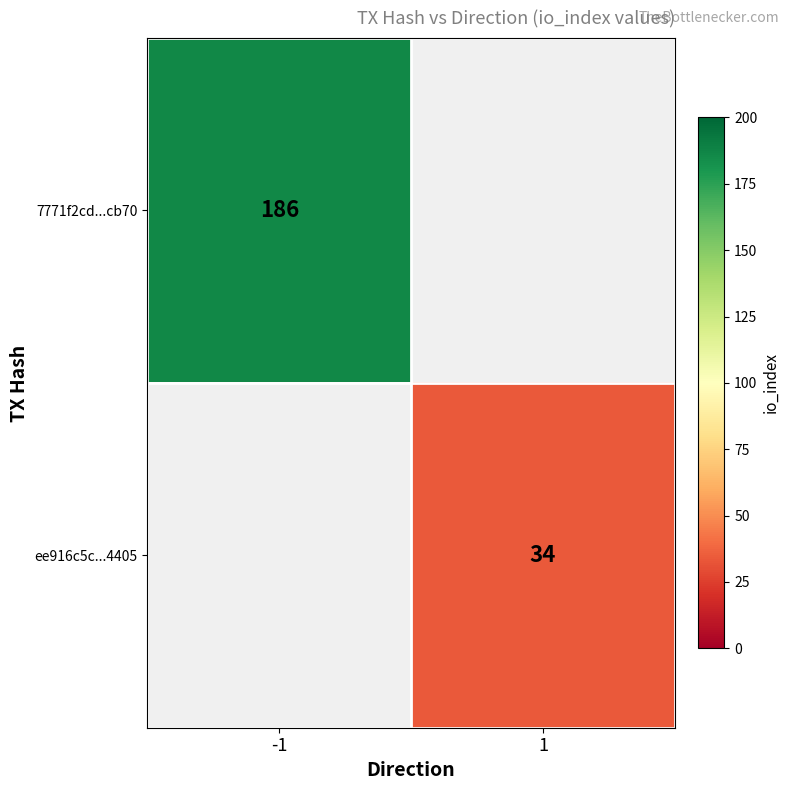

True or false: 7771f2cd...cb70 has a value of 64 at -1.

False